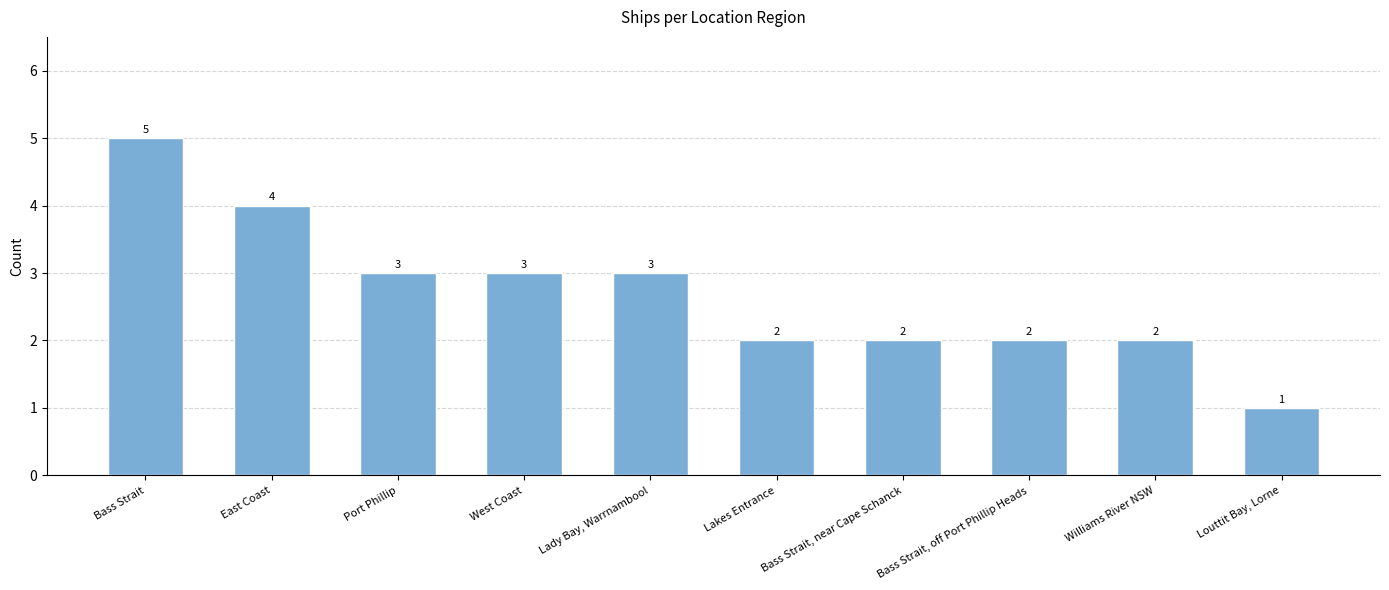

The value at Bass Strait, near Cape Schanck is 4. True or false?

False